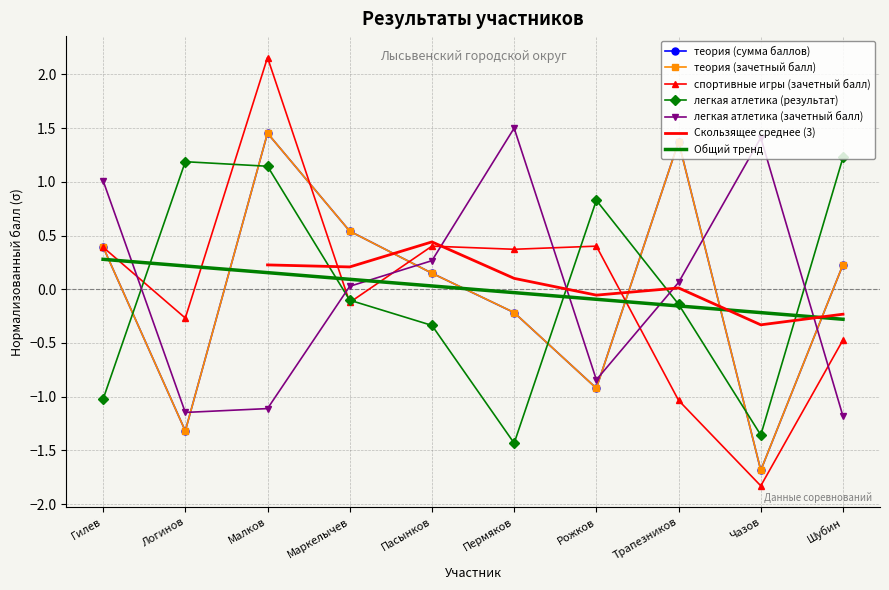

True or false: легкая атлетика (результат) has a value of -0.3 at Пасынков.

True